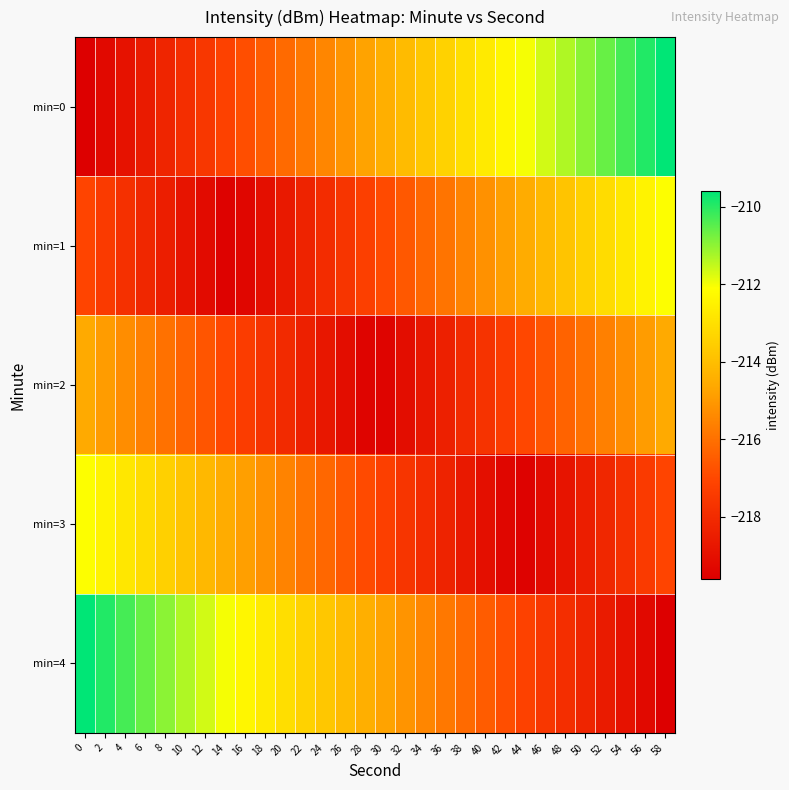

Which series has the largest range (max minus min)?

row_0